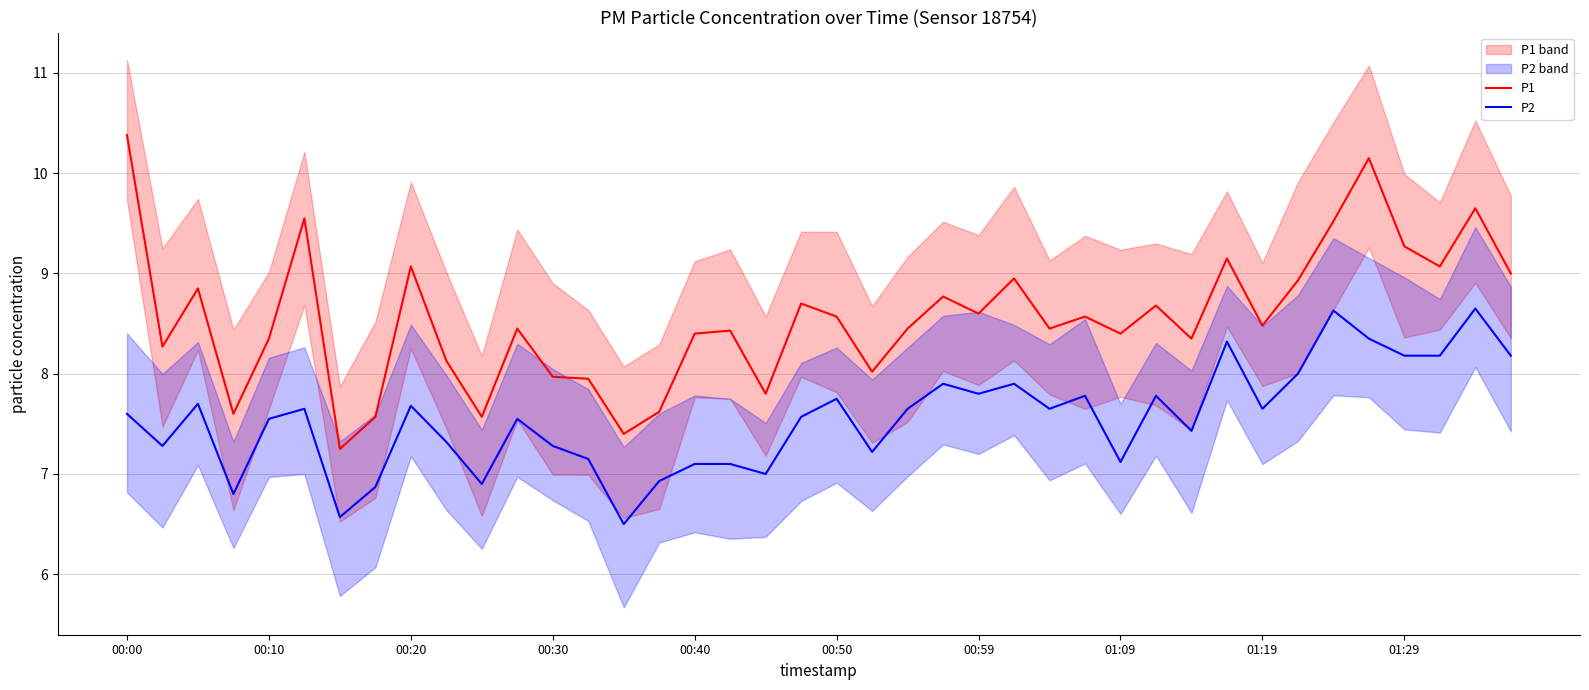

What is the total value across all series at 23?

16.7